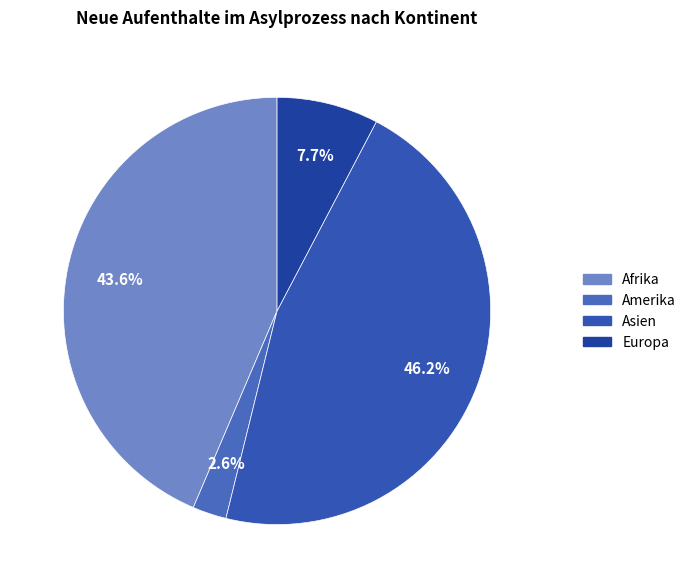

What percentage is NOT represented by Asien?

53.8%